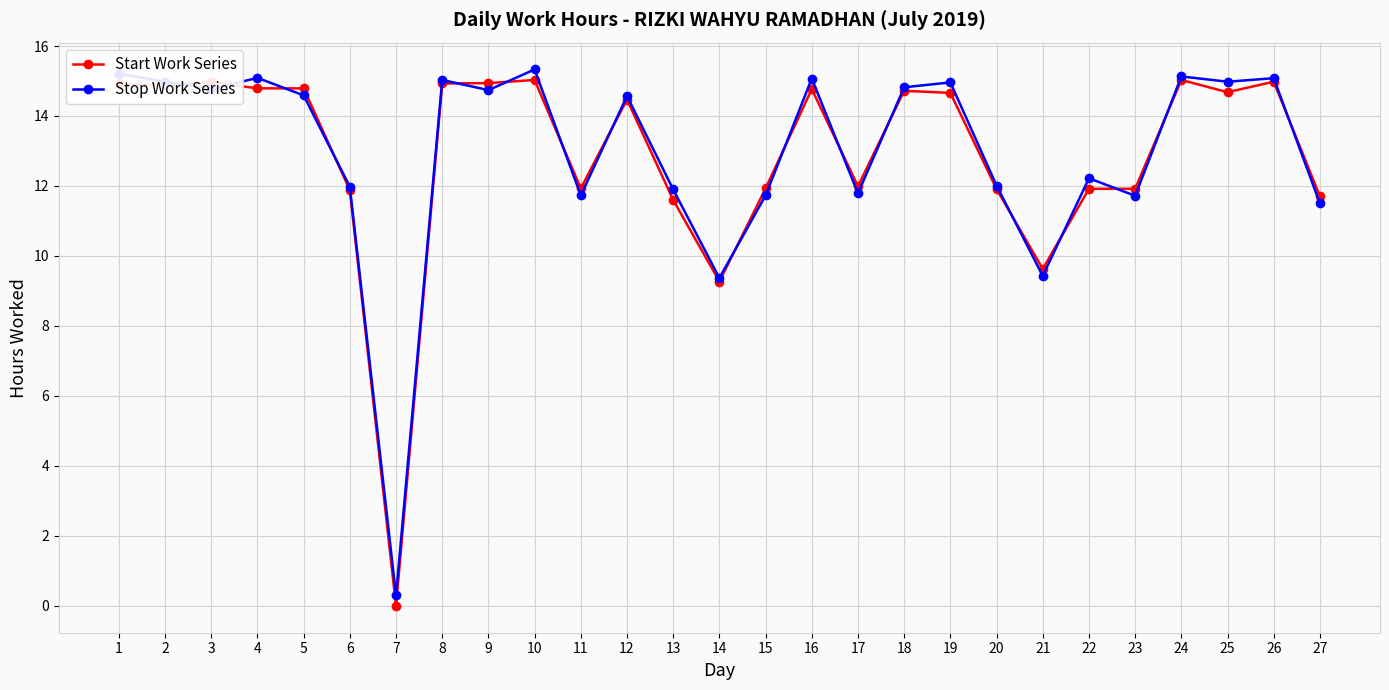

What is the maximum value for Stop Work Series?

15.3